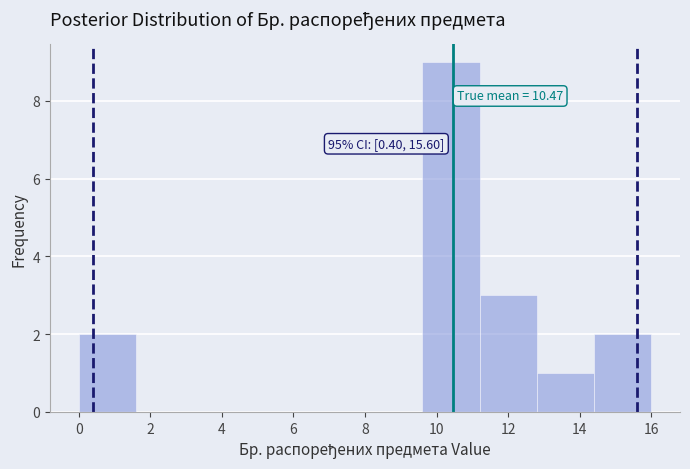

Over which range of the x-axis is the bar tallest?

9.6 to 11.2